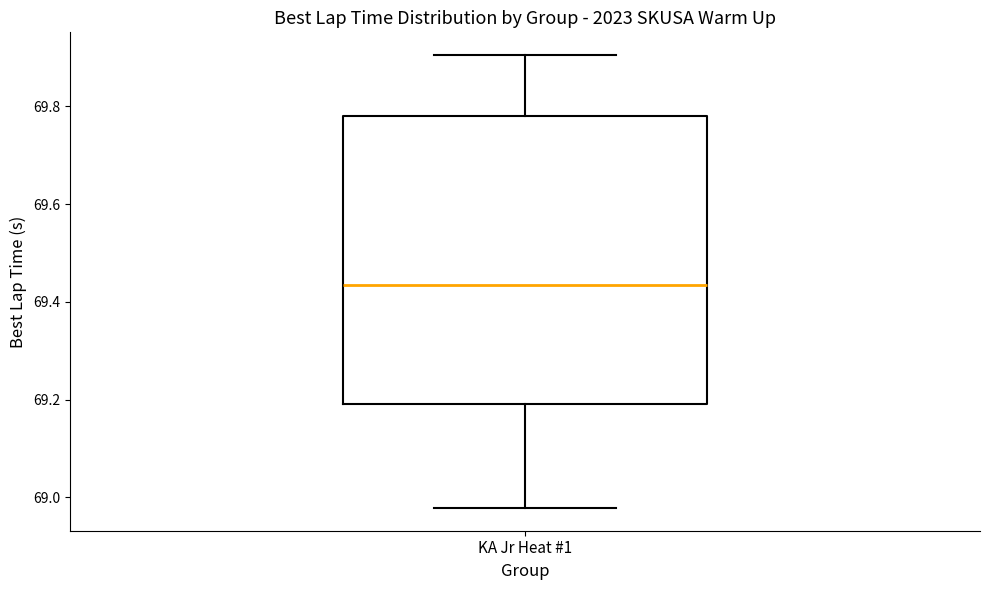

Where is the lower edge of the box for KA Jr Heat #1 on the y-axis? The values are not printed on the chart, so give them approximately, as read against the axis.

69.20